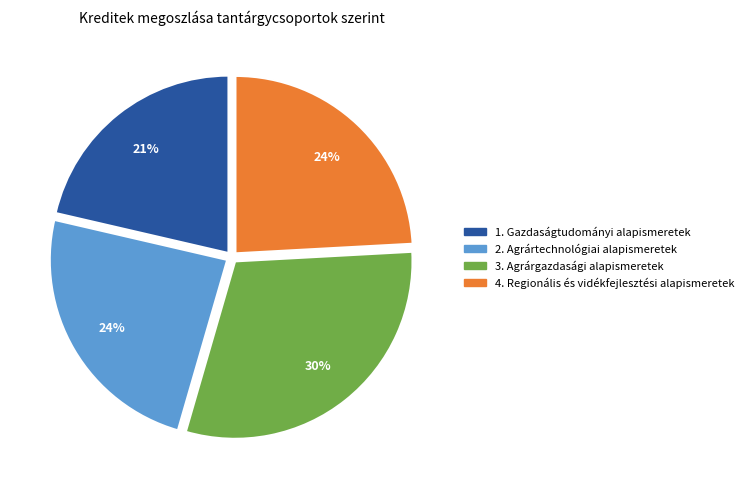

To the nearest percent, what is the average slice percentage?

25%